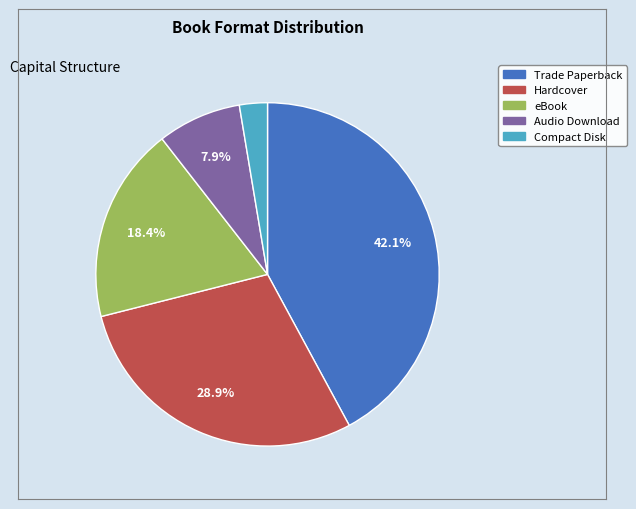

Which category has the biggest portion of the pie?

Trade Paperback